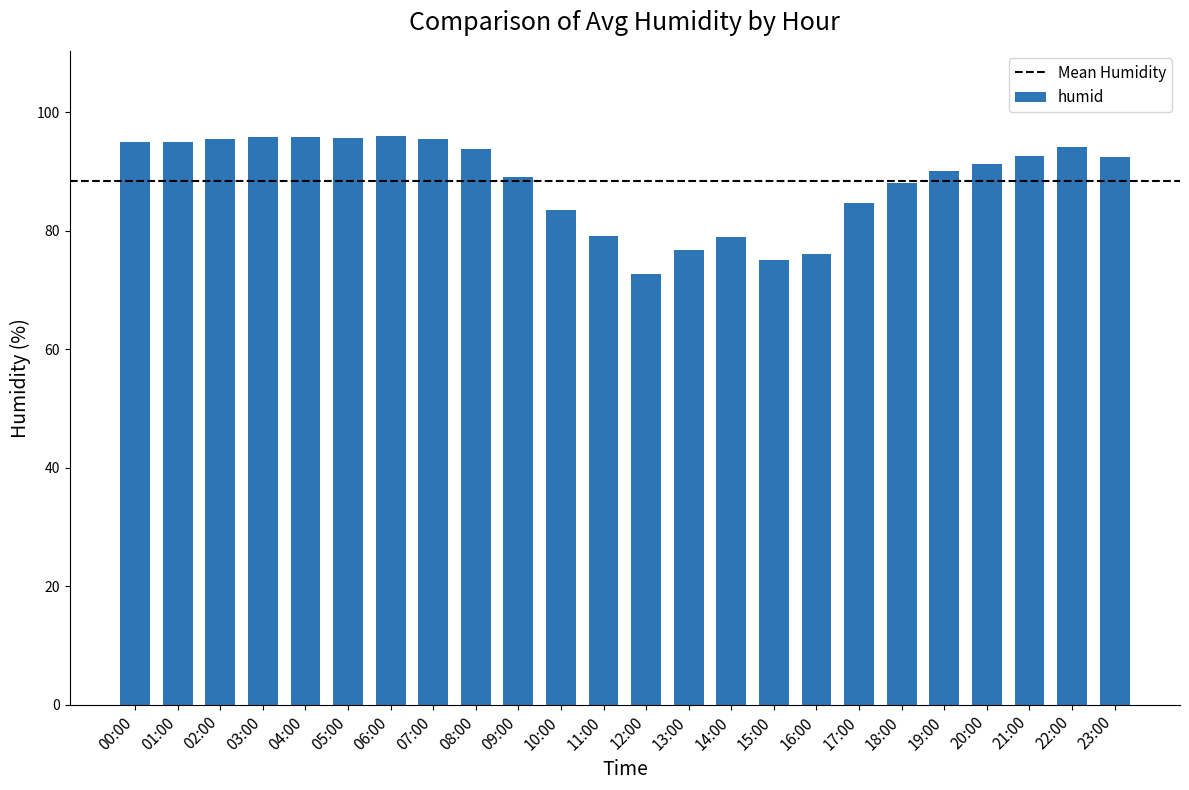

The value at 00:00 is 25.1. True or false?

False